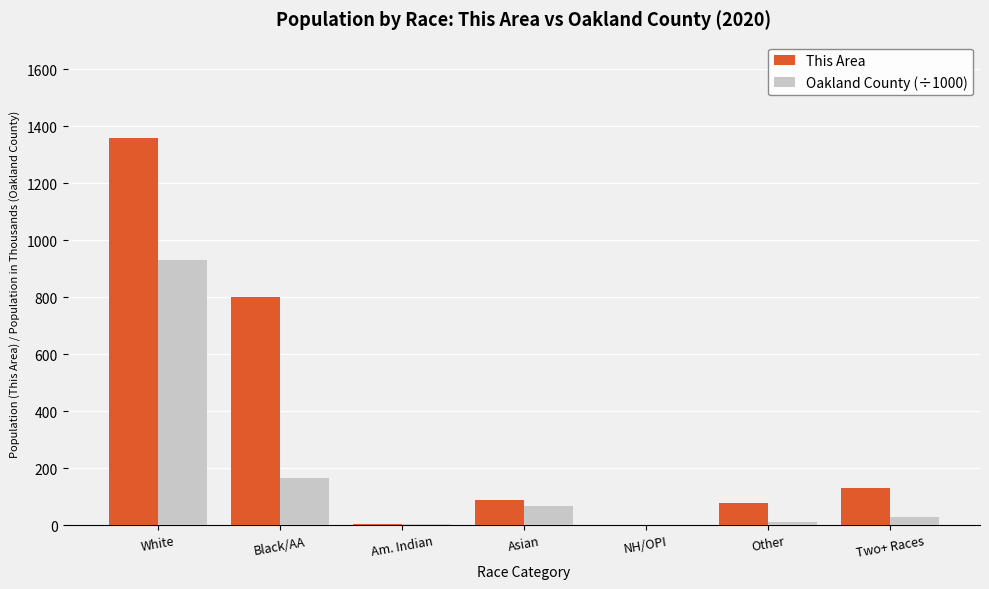

Which series has the largest total across all categories?

This Area